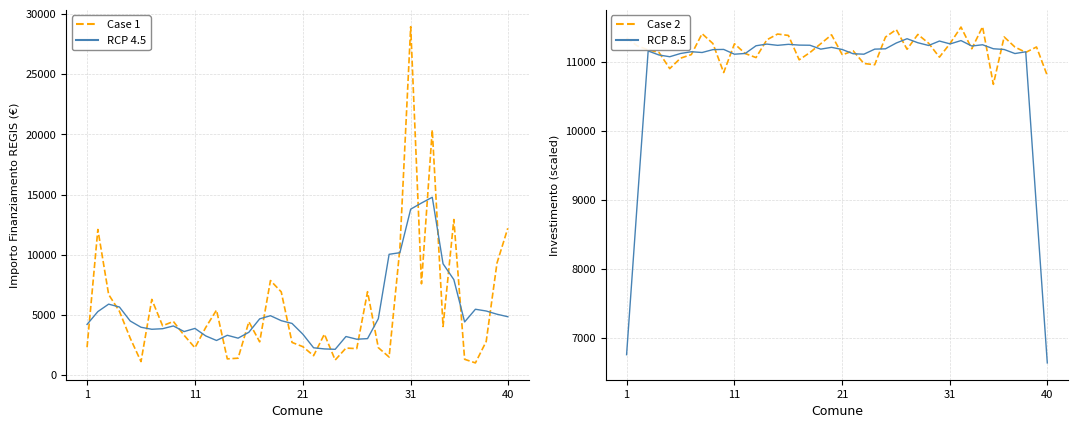

How many series are shown in this chart?

4